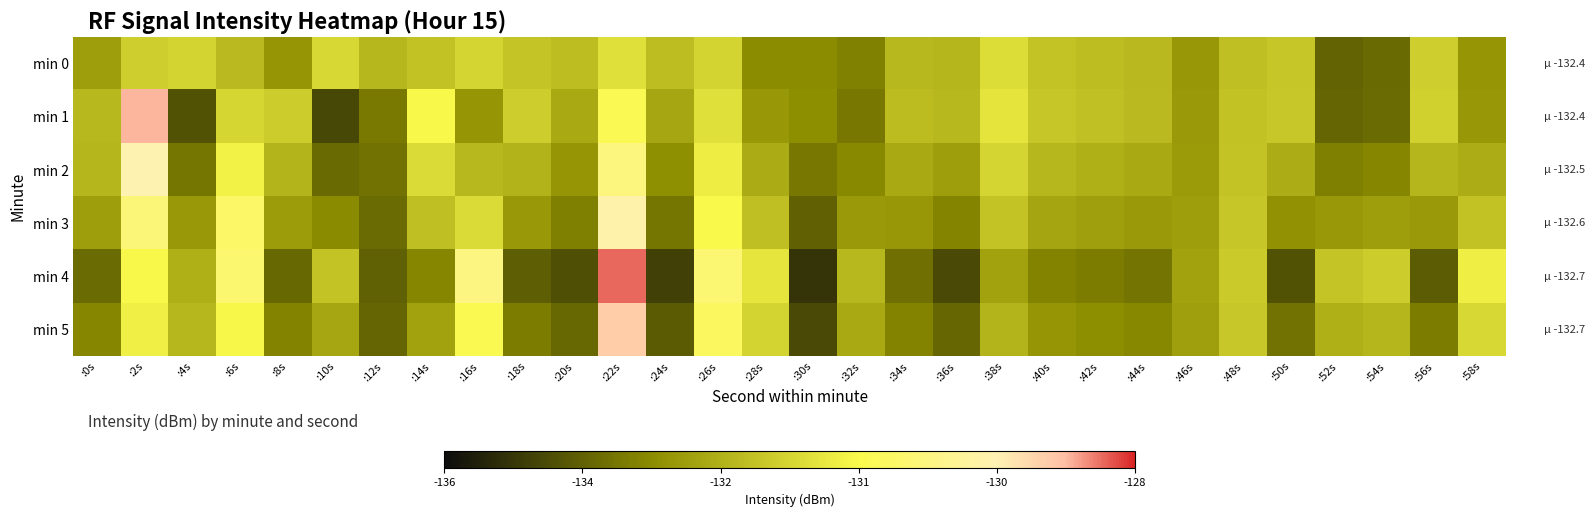

Between :34s and :0s, which is larger?

:34s